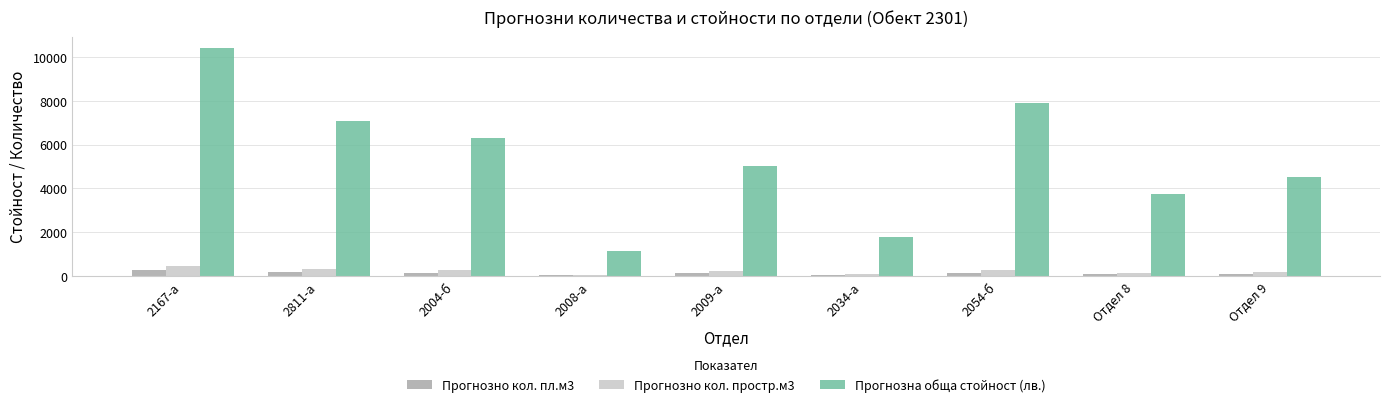

Is it true that Прогнозно кол. пл.м3 equals 85 at Отдел 8?

True